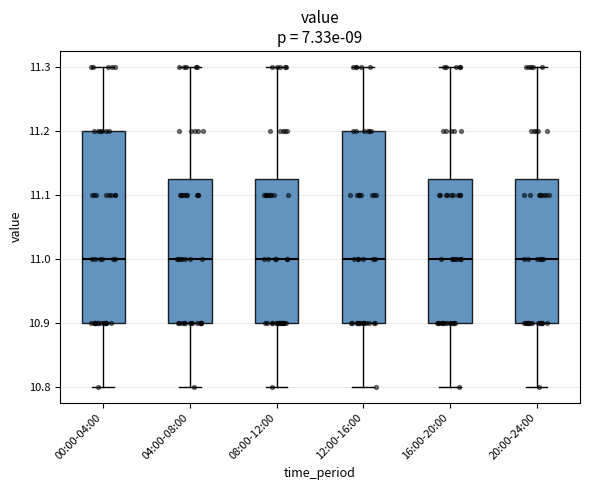

Reading left to right, read every box against the y-axis: the position of its median line, the range the box covers, and the ends of its whiskers. The values are not printed on the chart, so give them approximately, as read against the axis.

00:00-04:00: median 11.00, box 10.90 to 11.20, whiskers 10.80 to 11.30
04:00-08:00: median 11.00, box 10.90 to 11.13, whiskers 10.80 to 11.30
08:00-12:00: median 11.00, box 10.90 to 11.13, whiskers 10.80 to 11.30
12:00-16:00: median 11.00, box 10.90 to 11.20, whiskers 10.80 to 11.30
16:00-20:00: median 11.00, box 10.90 to 11.13, whiskers 10.80 to 11.30
20:00-24:00: median 11.00, box 10.90 to 11.13, whiskers 10.80 to 11.30